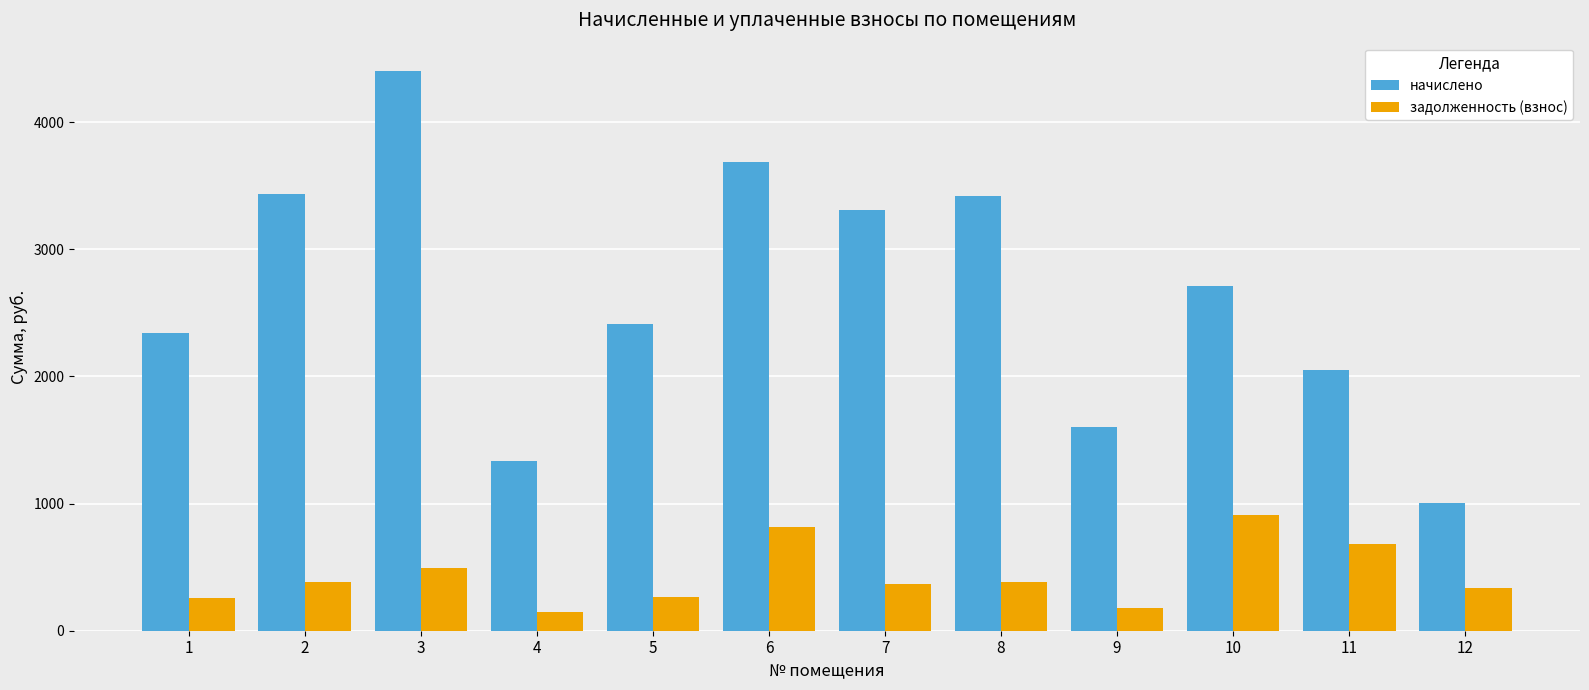

Is it true that задолженность (взнос) equals 224.4 at 10?

False